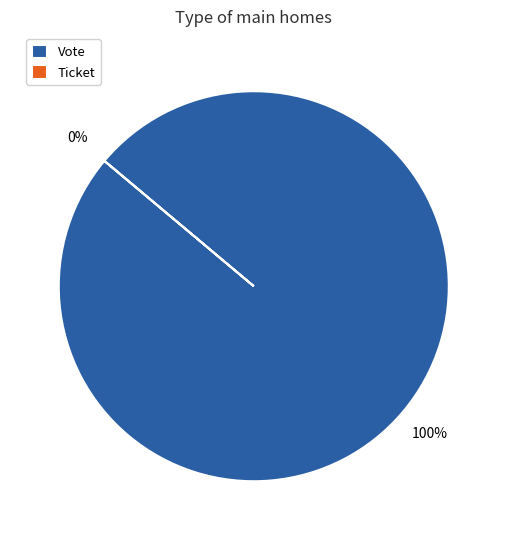

Does Ticket account for over 50% of the chart?

No